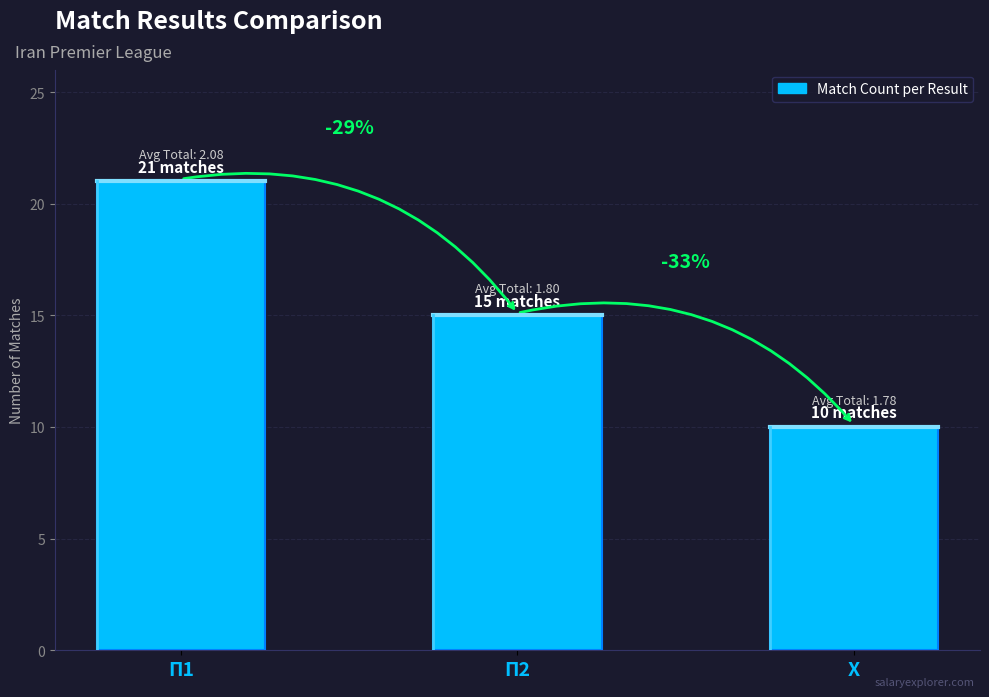

How many bars are there in total?

3